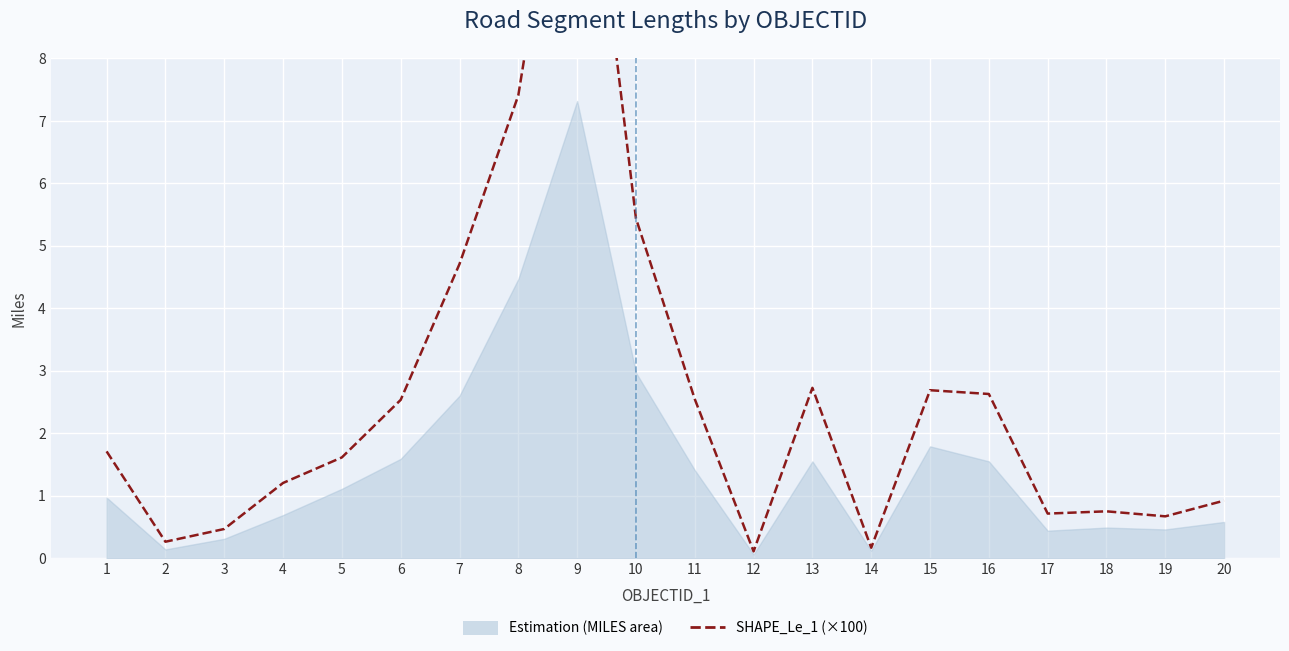

How many lines are shown in the chart?

1